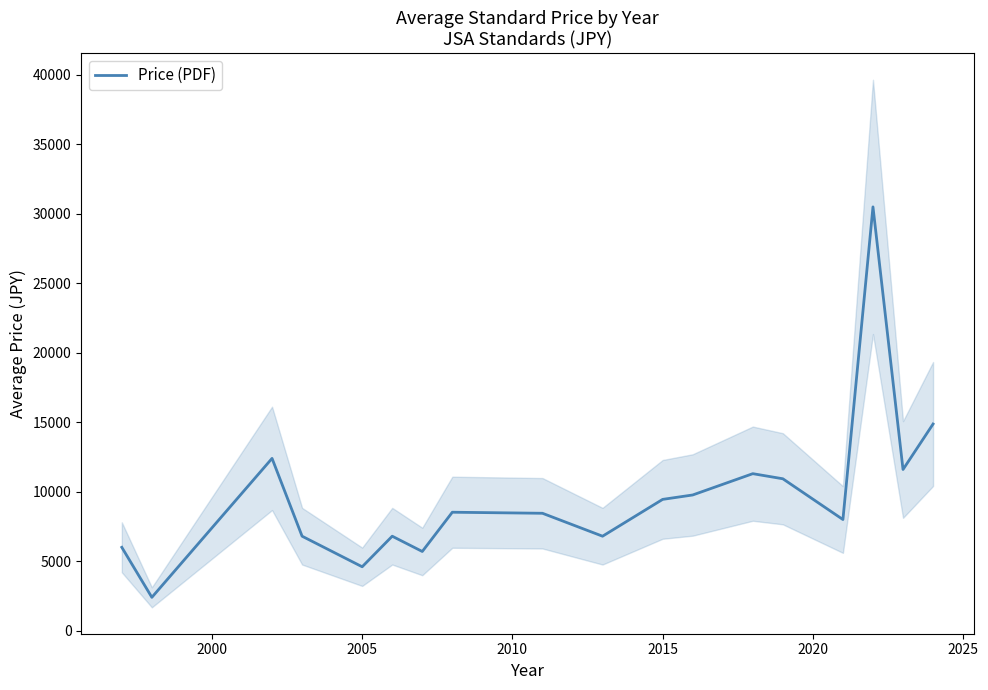

The Price (PDF) series shows 12660.2 at 2015. True or false?

False